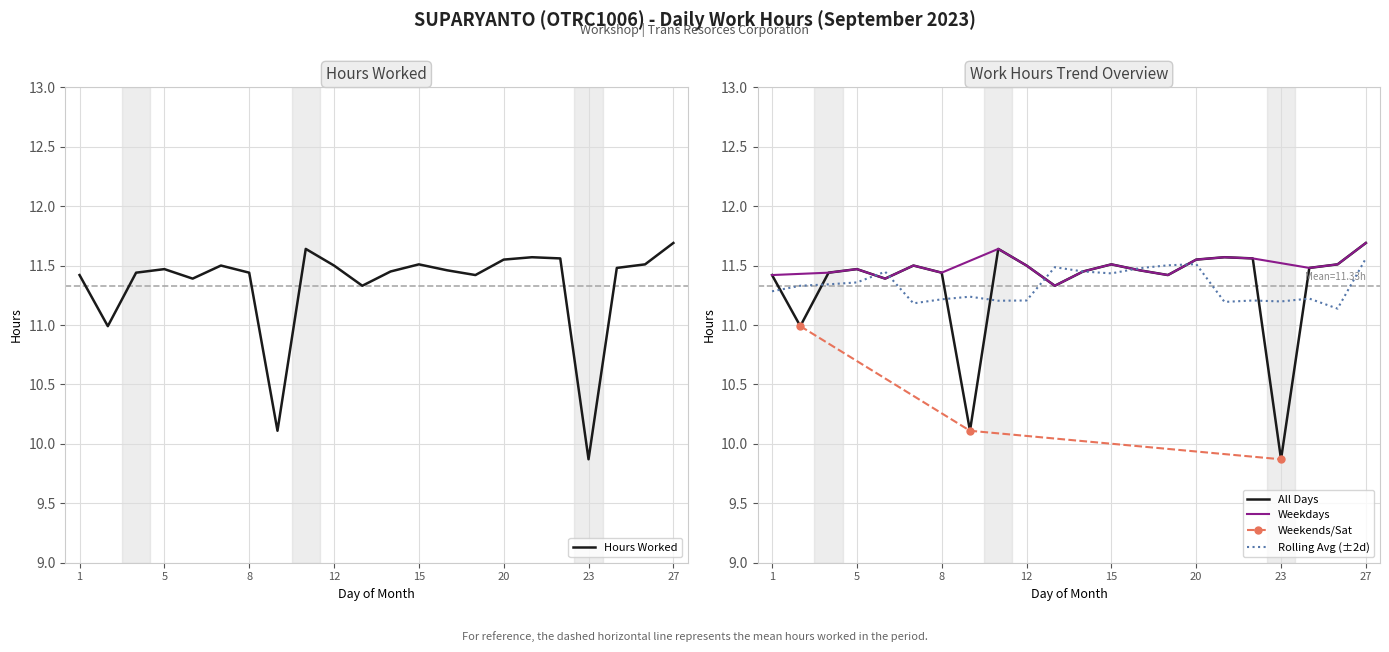

What is the sum of the values at 25 and 23?

21.4